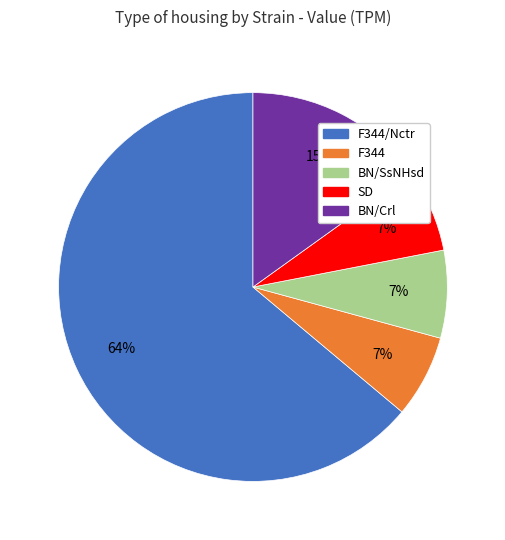

The F344 slice represents 1% of the pie. True or false?

False